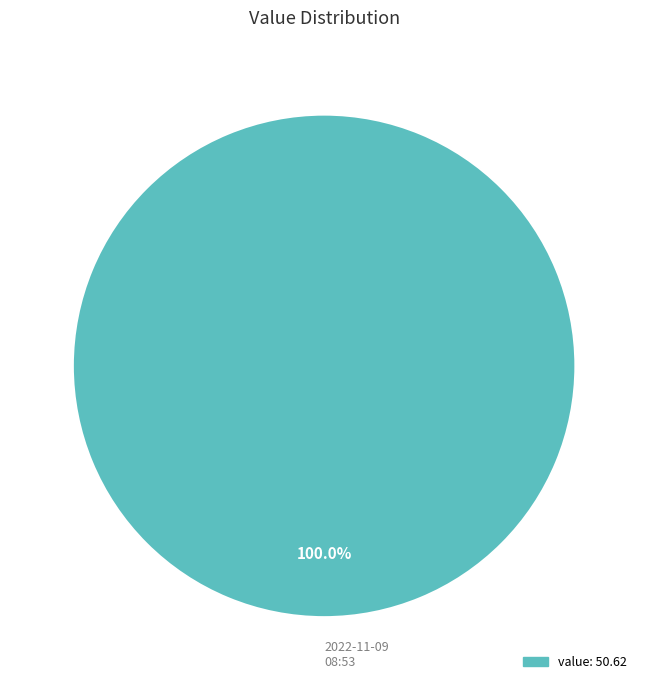

Rank the categories by value from highest to lowest.

2022-11-09 08:53